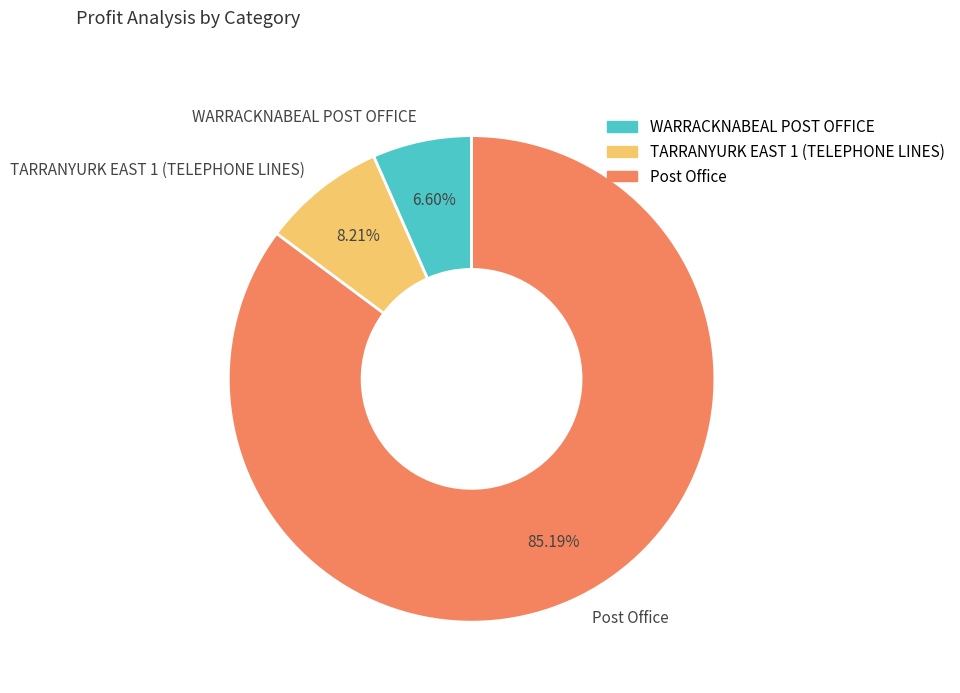

Which category has the biggest portion of the pie?

Post Office